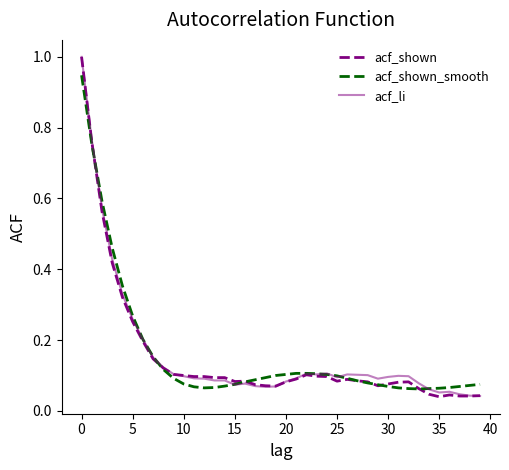

What are all the series names shown in the legend?

acf_shown, acf_shown_smooth, acf_li